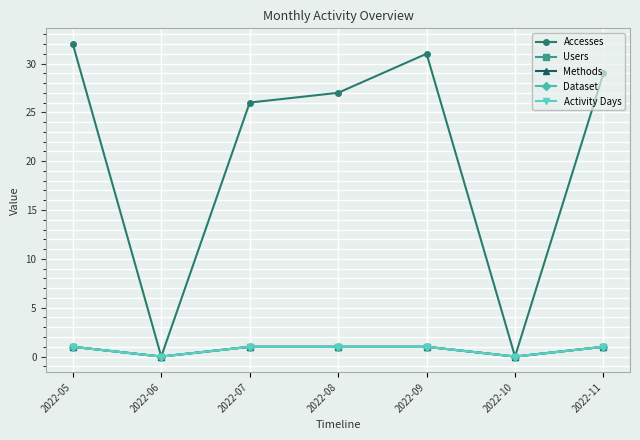

What is the maximum value for Methods?

1